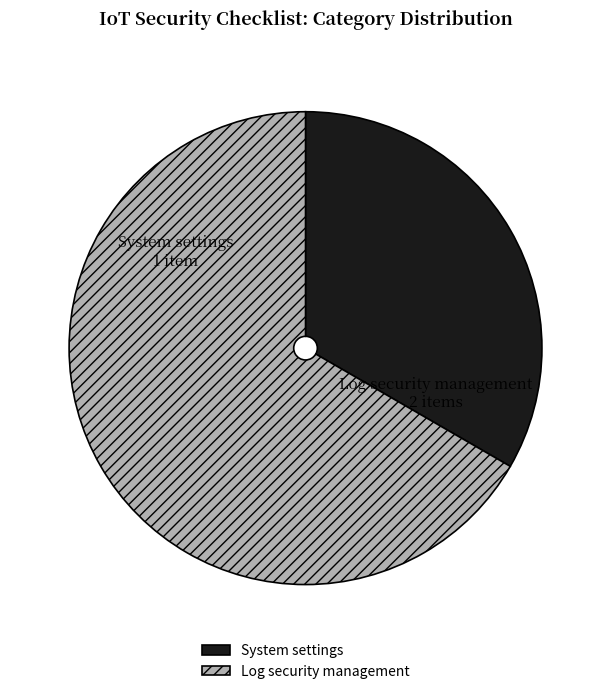

Which category has the smallest portion of the pie?

System settings